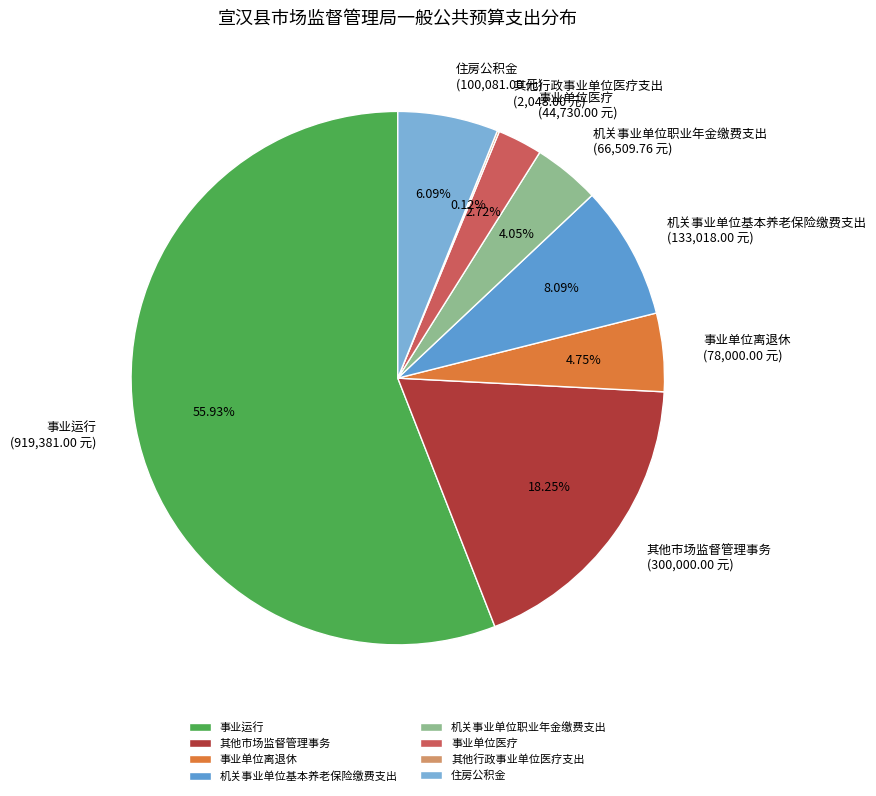

Does 事业单位医疗 represent more than half of the total?

No